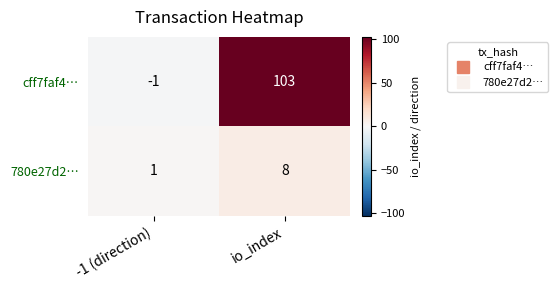

True or false: 780e27d2… has a value of 1 at -1 (direction).

True